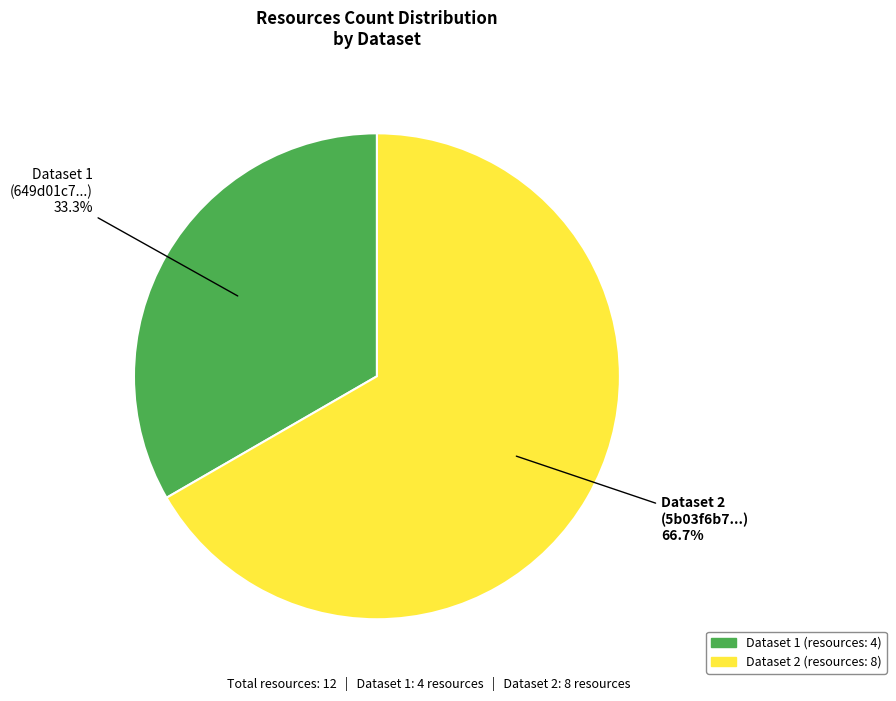

Is there a majority slice in this chart?

Yes